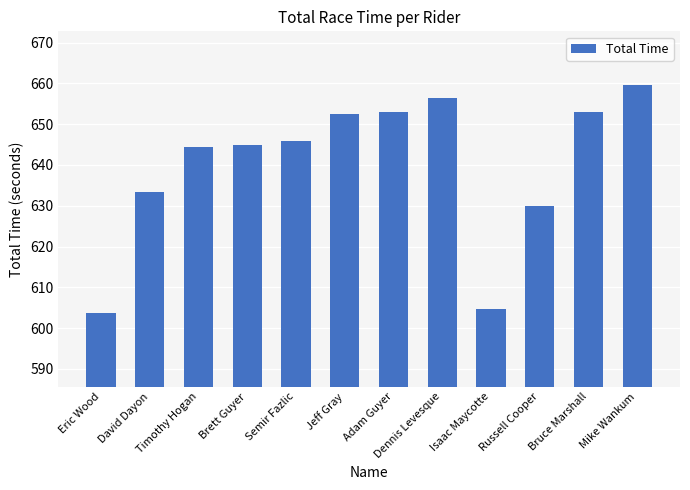

Is it true that the value at Timothy Hogan is 644.3?

True